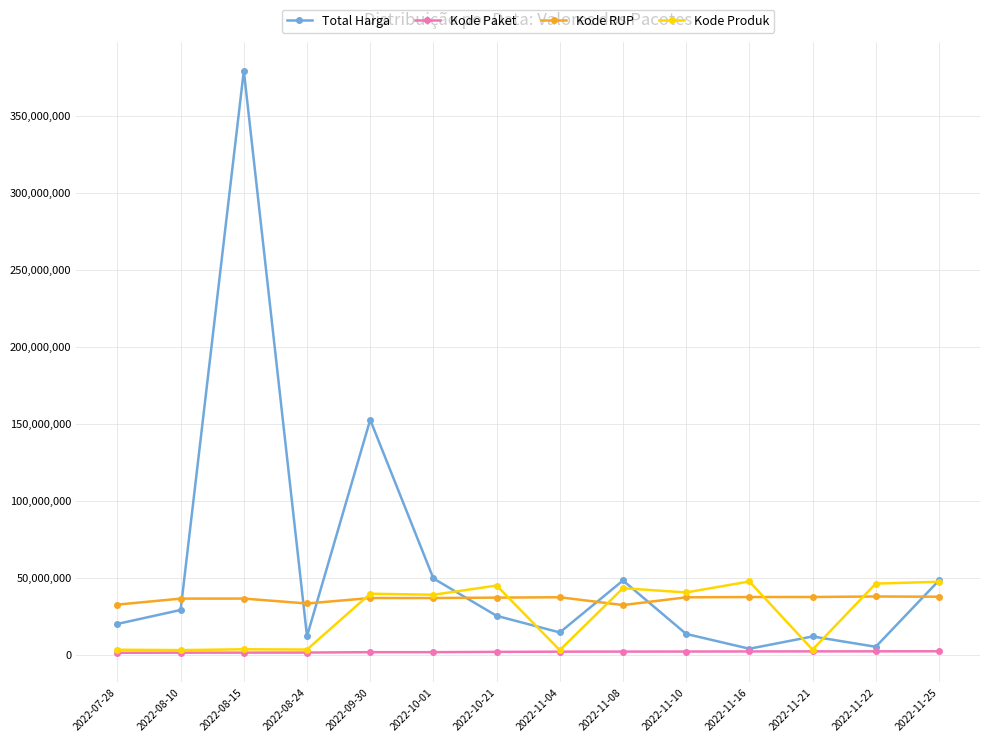

True or false: Kode Produk and Total Harga cross at least once.

True